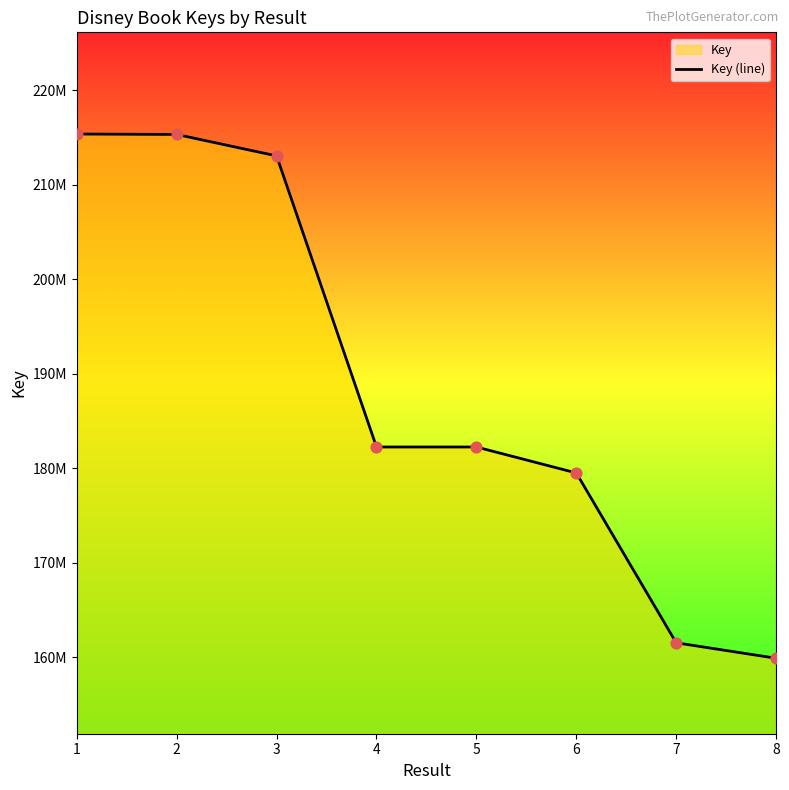

What is the ratio of the value at 3 to the value at 8?

1.3